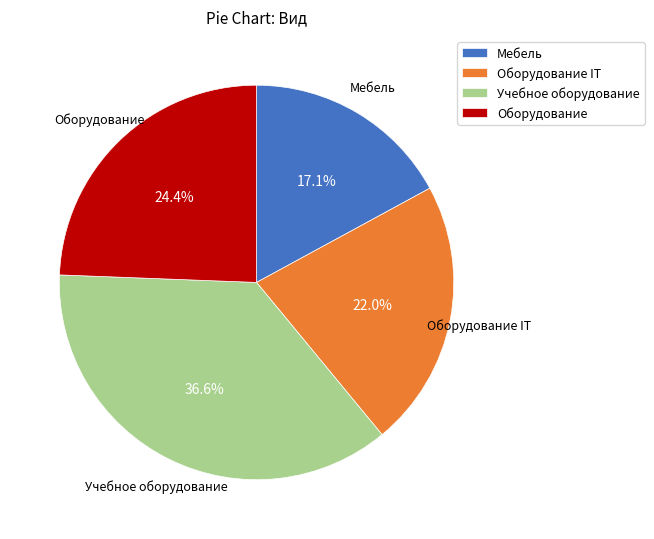

Between Мебель and Оборудование, which is larger?

Оборудование